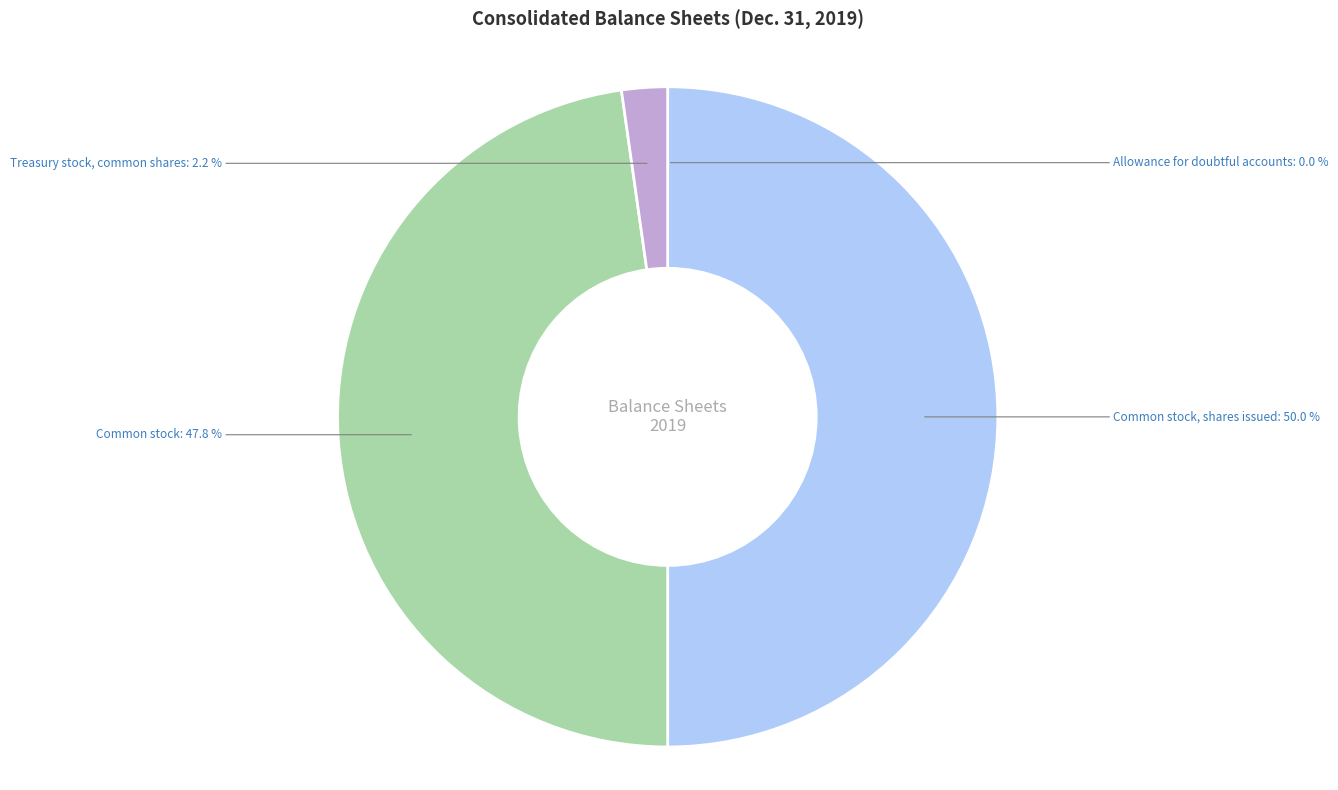

Is there any slice that represents more than half of the pie?

No